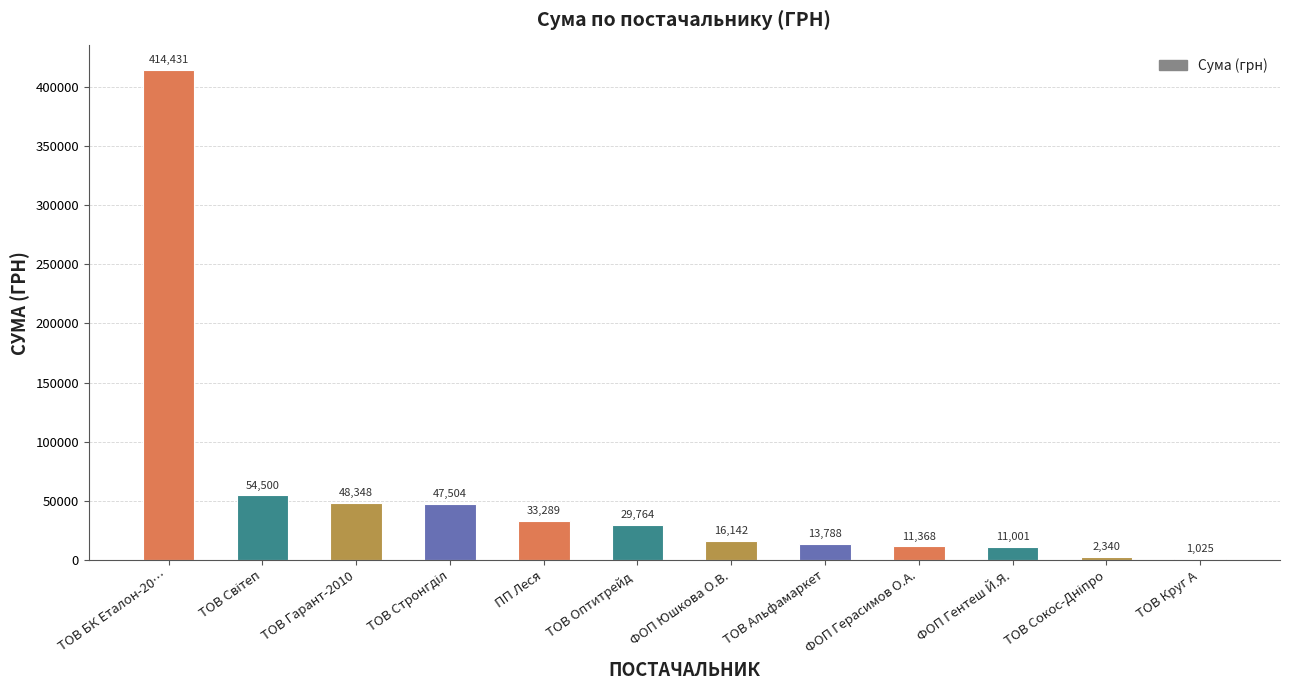

What is the sum of all values?

683499.4